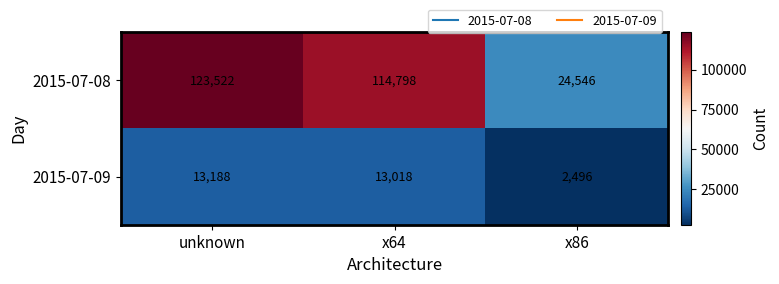

Reading left to right, extract all data points from this chart.

2015-07-08: unknown=123522	x64=114798	x86=24546
2015-07-09: unknown=13188	x64=13018	x86=2496